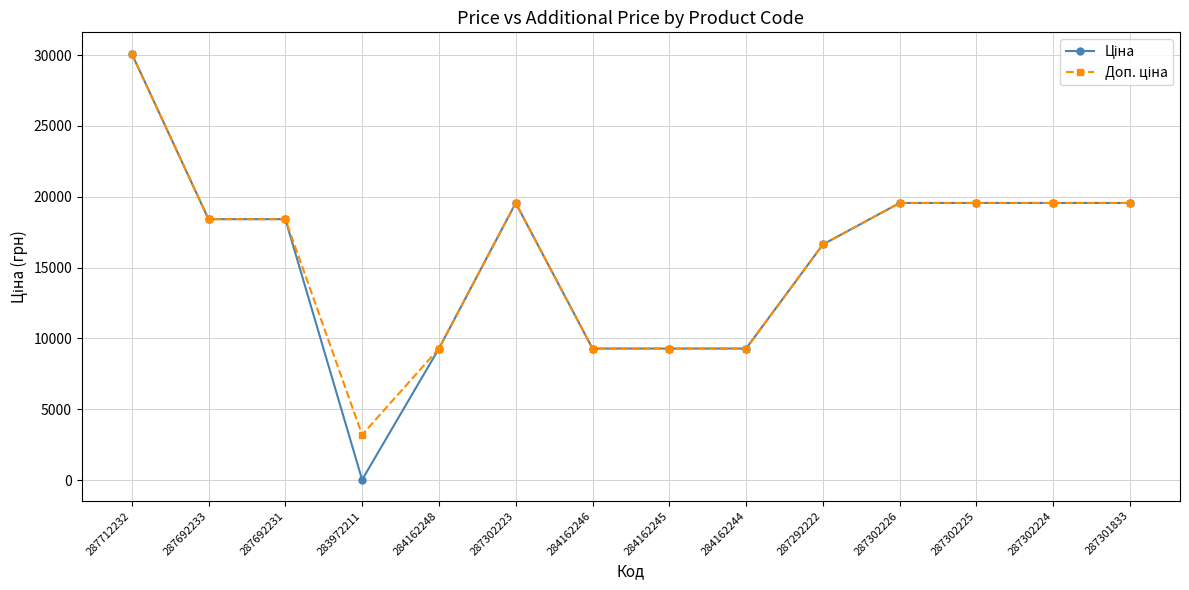

What is the total value across all series at 287292222?

33273.6